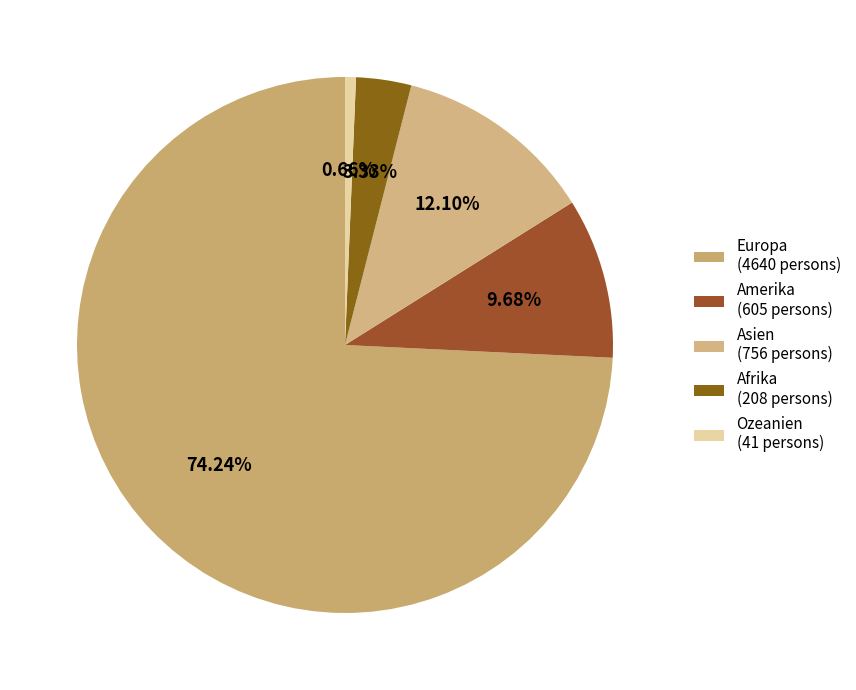

The Asien slice represents 12% of the pie. True or false?

True